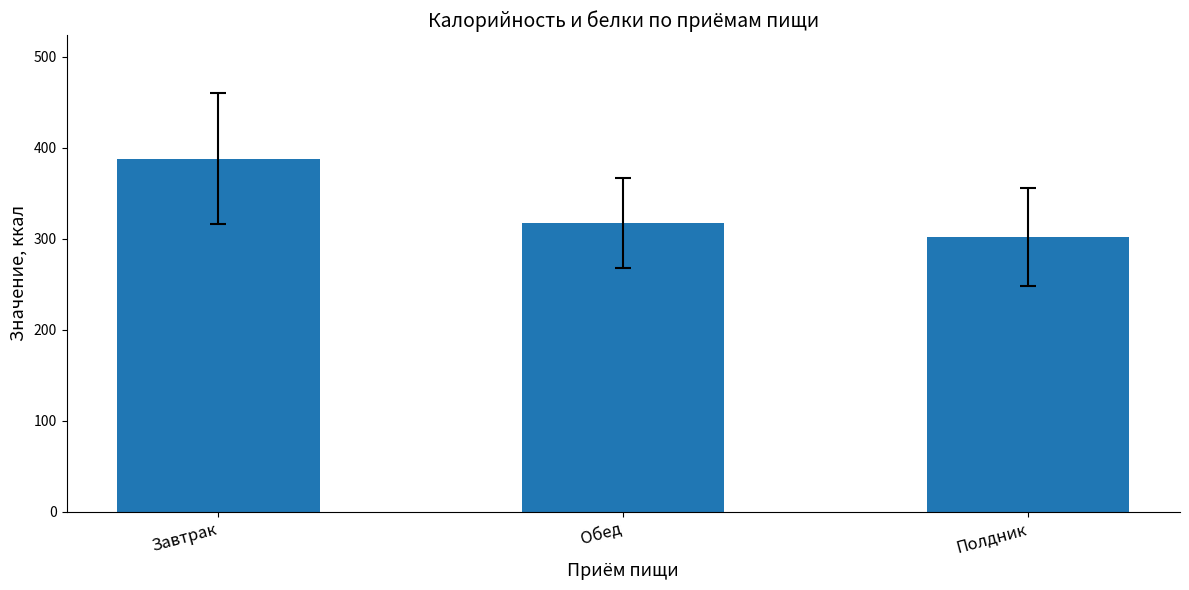

What is the label of the 3rd bar from the right?

Завтрак